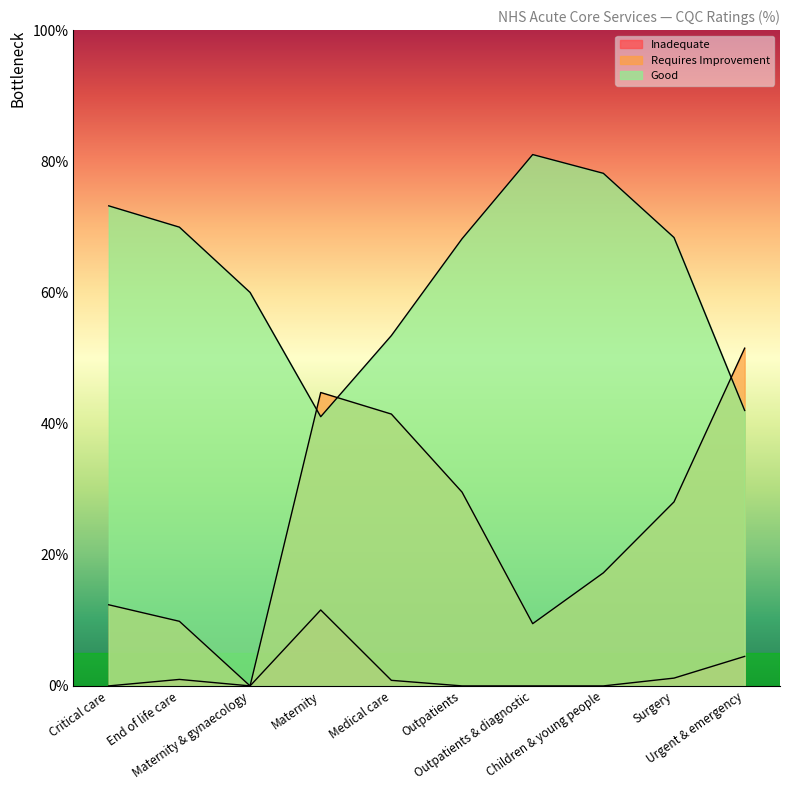

Is it true that Inadequate equals 6.1 at Children & young people?

False